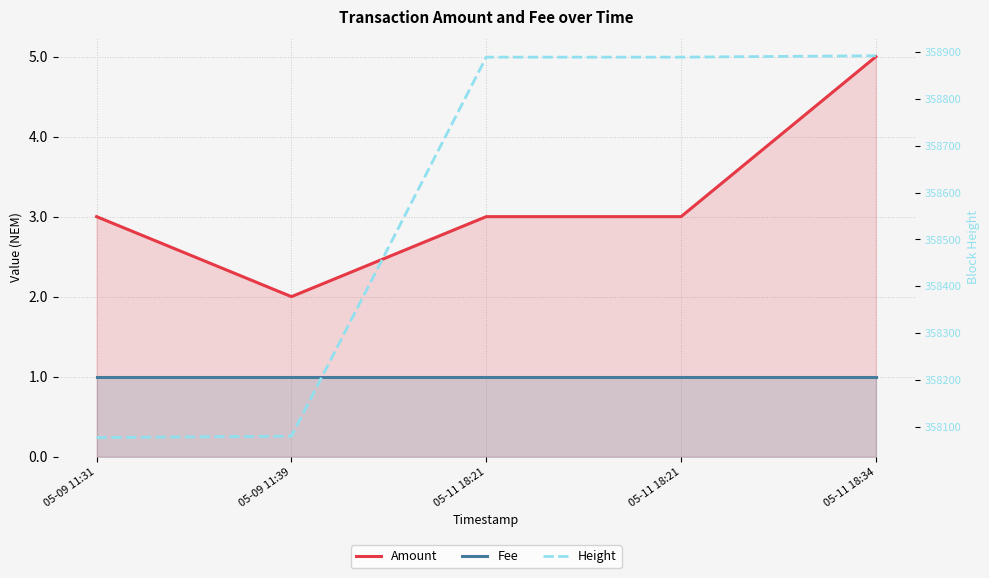

The value of Fee at 05-11 18:34 is 1. True or false?

True